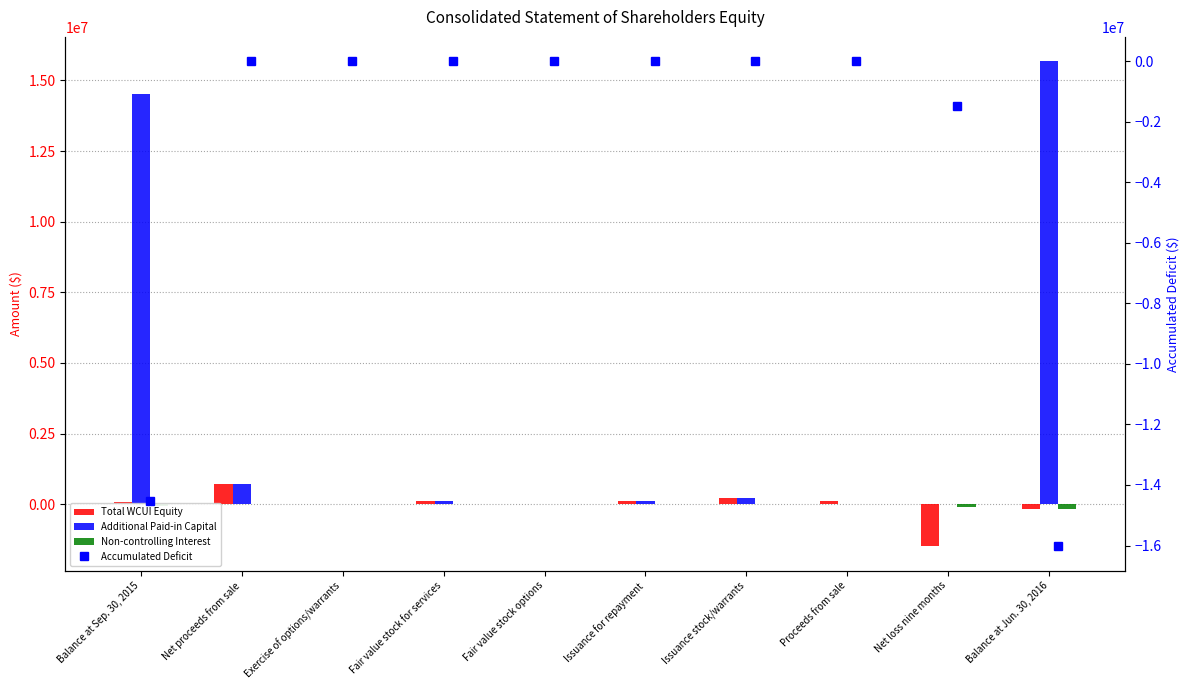

Are the bars grouped side by side (vs. stacked)?

Yes